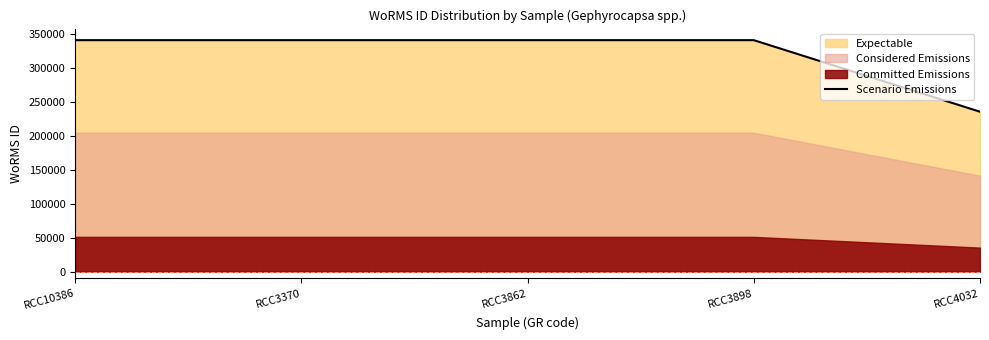

Reading right to left, extract all data points from this chart.

235954	341588	341588	341588	341588